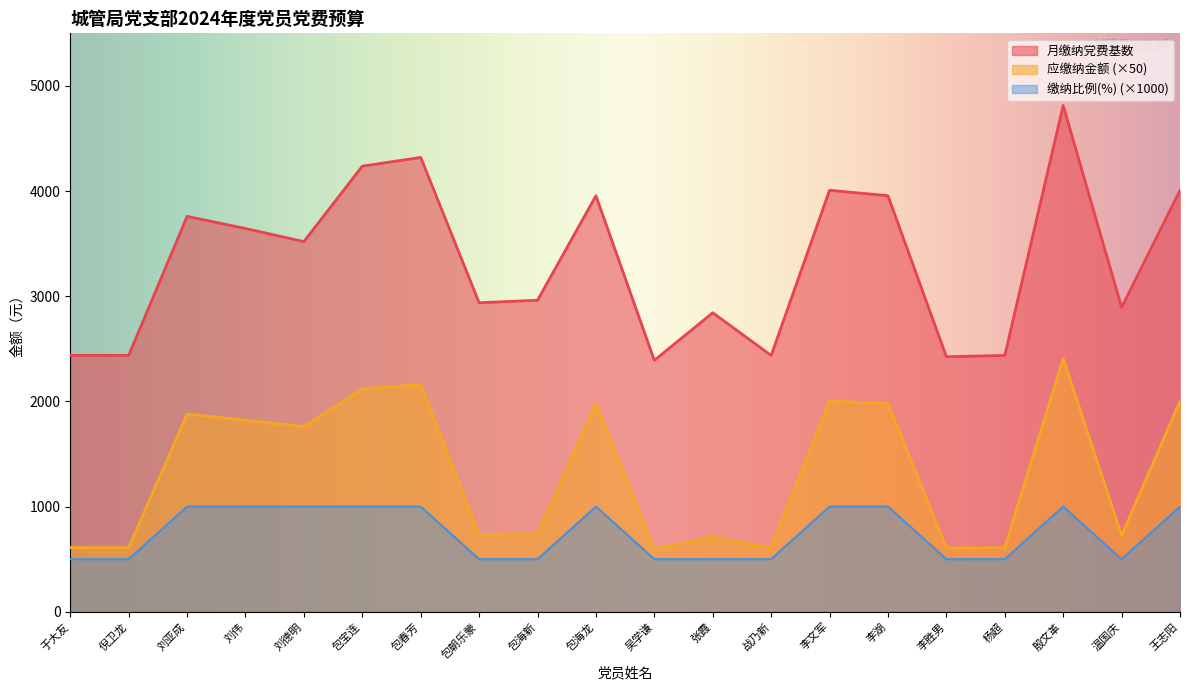

Between 倪卫龙 and 包春芳, which is larger?

包春芳